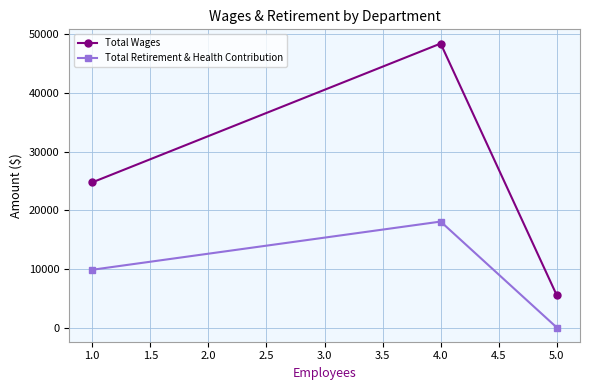

Which series has the largest range (max minus min)?

Total Wages